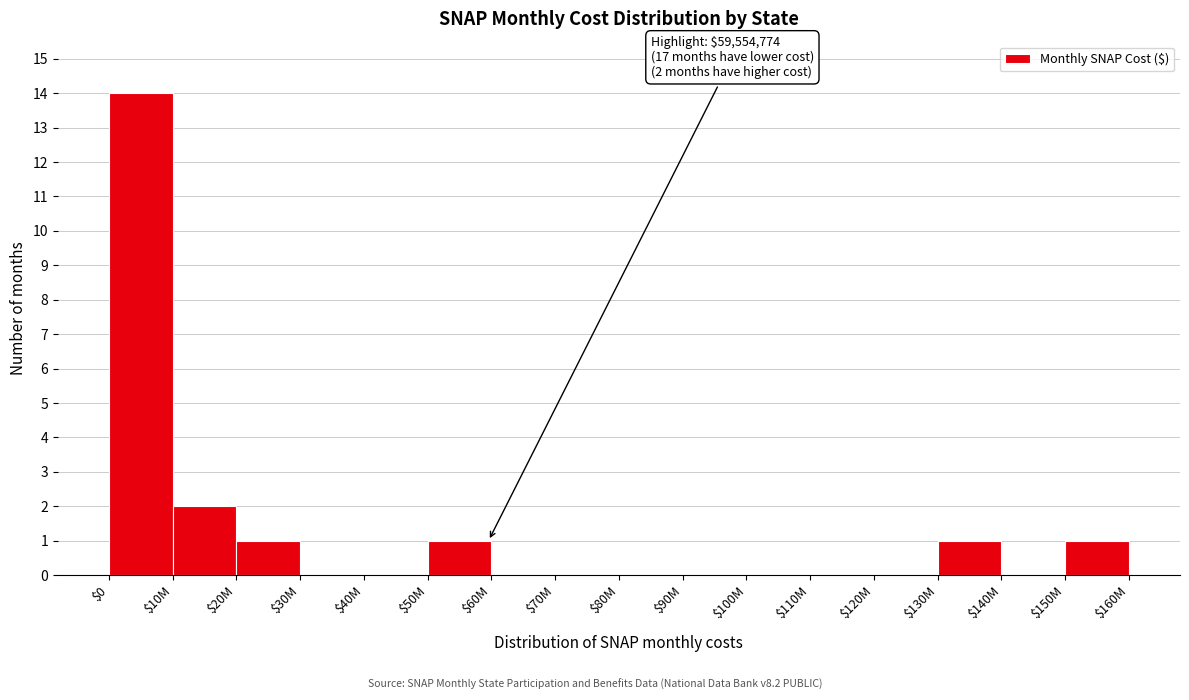

True or false: the data shows 0 at $80M.

True